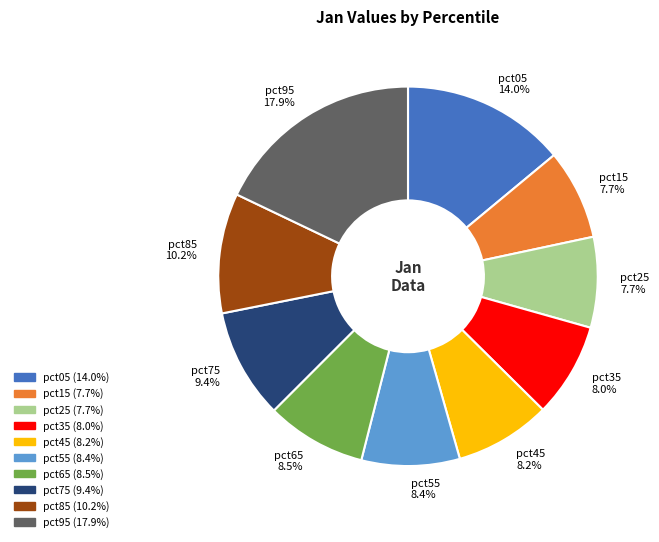

To the nearest percent, what portion does pct35 represent?

8%